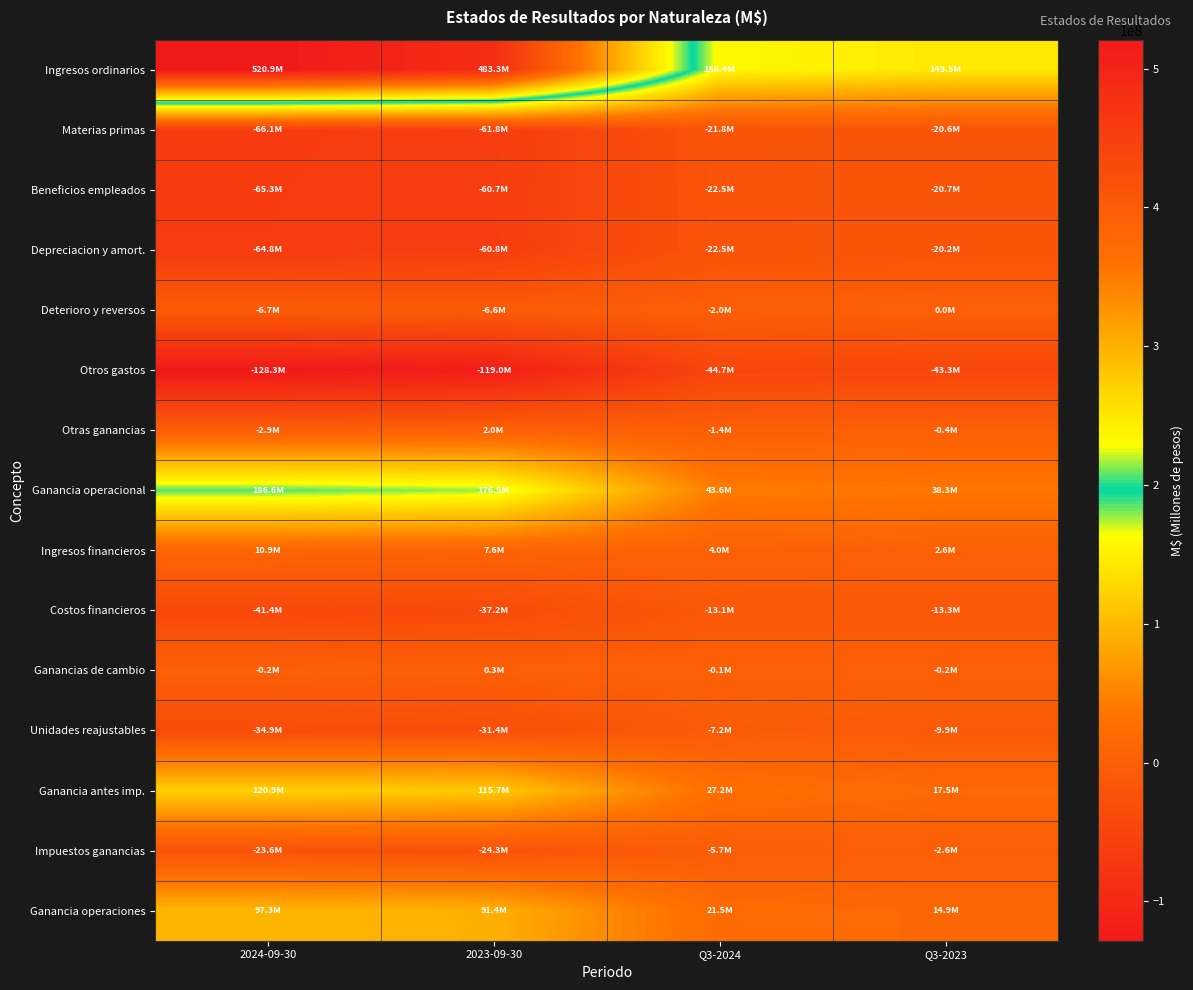

Reading right to left, extract all data points from this chart.

Ingresos ordinarios: Q3-2023=143472465	Q3-2024=158397973	2023-09-30=483314321	2024-09-30=520857684
Materias primas: Q3-2023=-20594413	Q3-2024=-21820370	2023-09-30=-61764843	2024-09-30=-66129210
Beneficios empleados: Q3-2023=-20698782	Q3-2024=-22494289	2023-09-30=-60663659	2024-09-30=-65341044
Depreciacion y amort.: Q3-2023=-20220051	Q3-2024=-22455135	2023-09-30=-60798649	2024-09-30=-64792798
Deterioro y reversos: Q3-2023=36709	Q3-2024=-1974386	2023-09-30=-6550791	2024-09-30=-6743311
Otros gastos: Q3-2023=-43327383	Q3-2024=-44728888	2023-09-30=-119028718	2024-09-30=-128333710
Otras ganancias: Q3-2023=-381530	Q3-2024=-1356443	2023-09-30=1964976	2024-09-30=-2946528
Ganancia operacional: Q3-2023=38287015	Q3-2024=43568462	2023-09-30=176472637	2024-09-30=186571083
Ingresos financieros: Q3-2023=2639168	Q3-2024=3988236	2023-09-30=7604978	2024-09-30=10888883
Costos financieros: Q3-2023=-13300111	Q3-2024=-13083322	2023-09-30=-37232930	2024-09-30=-41423467
Ganancias de cambio: Q3-2023=-197403	Q3-2024=-73181	2023-09-30=269429	2024-09-30=-176705
Unidades reajustables: Q3-2023=-9917250	Q3-2024=-7171027	2023-09-30=-31381630	2024-09-30=-34944708
Ganancia antes imp.: Q3-2023=17511419	Q3-2024=27229168	2023-09-30=115732484	2024-09-30=120915086
Impuestos ganancias: Q3-2023=-2616166	Q3-2024=-5691726	2023-09-30=-24328925	2024-09-30=-23608532
Ganancia operaciones: Q3-2023=14895253	Q3-2024=21537442	2023-09-30=91403559	2024-09-30=97306554